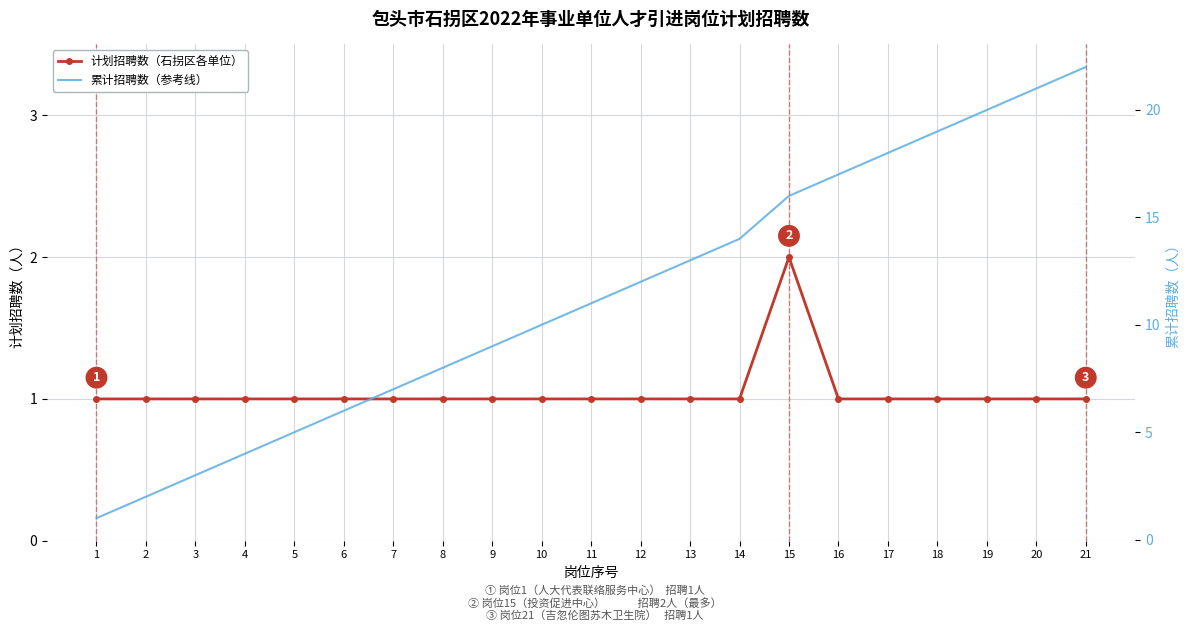

Reading left to right, extract all data points from this chart.

计划招聘数（石拐区各单位）: 1	1	1	1	1	1	1	1	1	1	1	1	1	1	2	1	1	1	1	1	1
累计招聘数（参考线）: 1	2	3	4	5	6	7	8	9	10	11	12	13	14	16	17	18	19	20	21	22